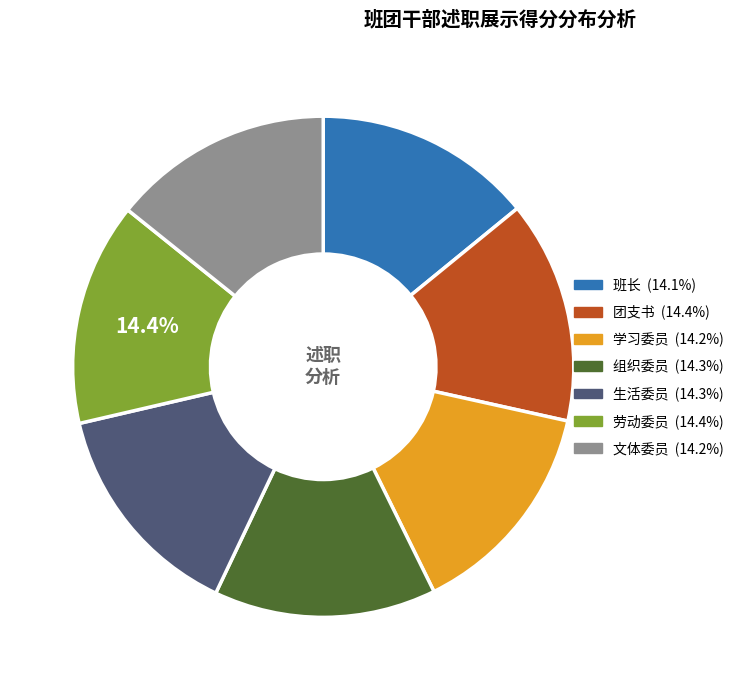

Does any single category account for the majority?

No